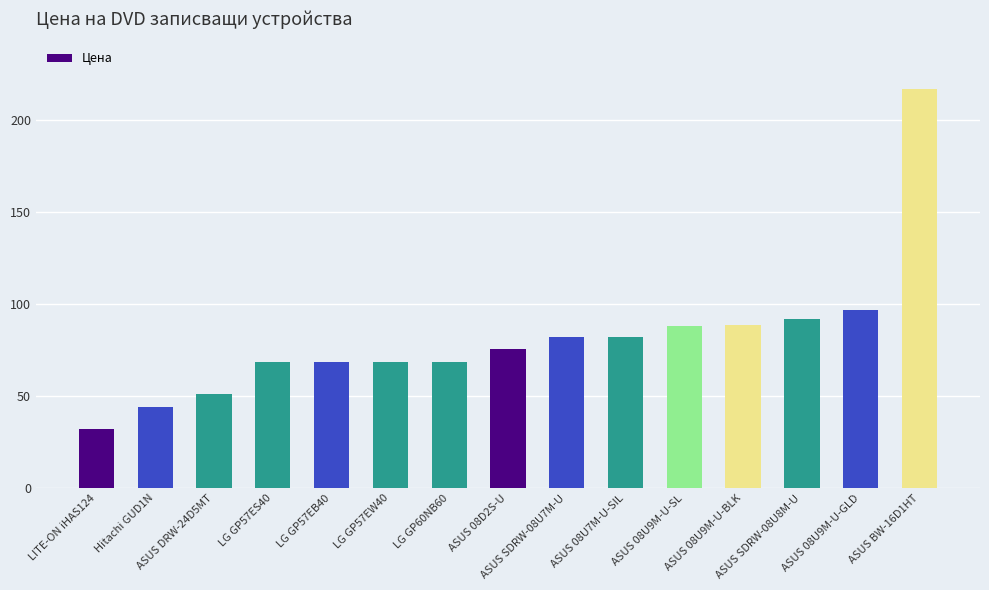

What is the difference between the values at ASUS 08U9M-U-SL and ASUS DRW-24D5MT?

36.8